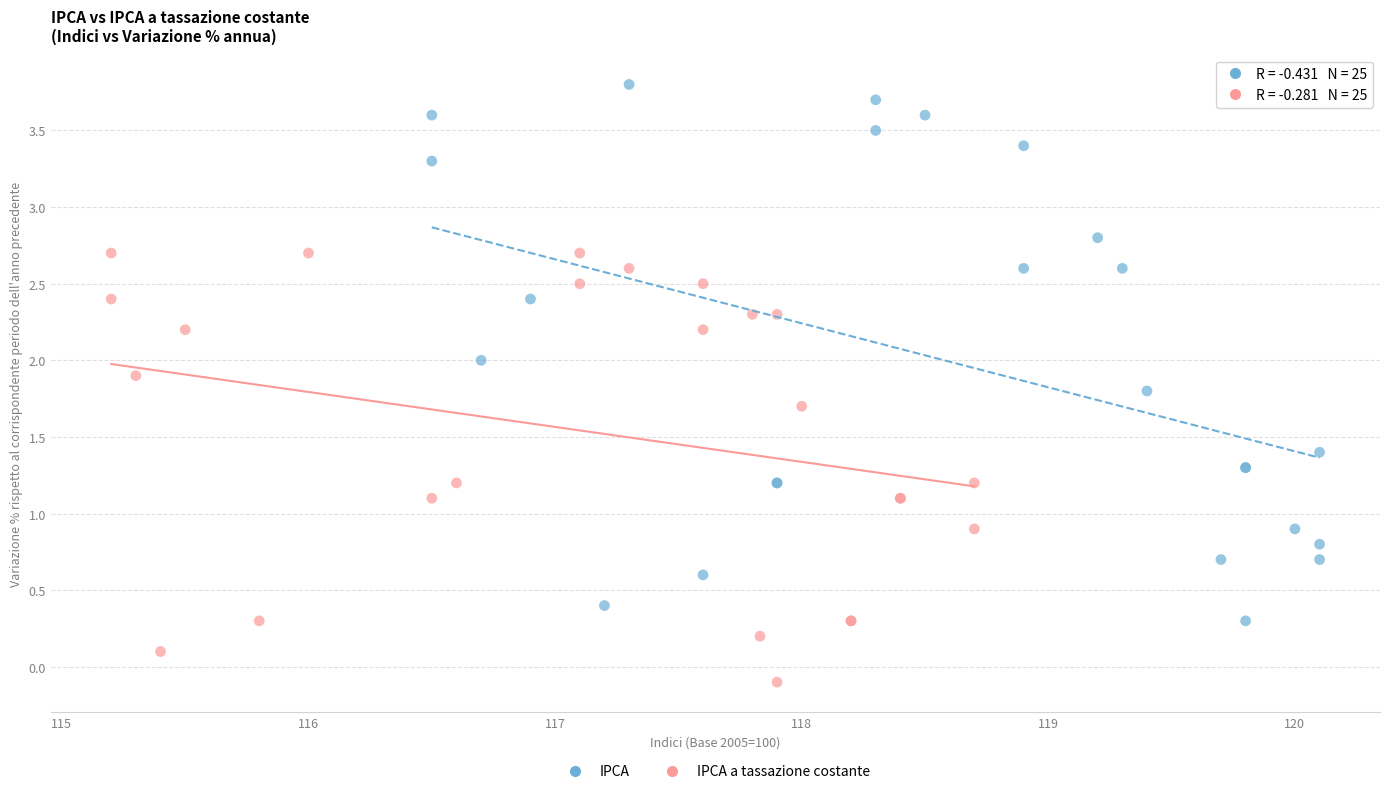

Which series contains the lowest Y value?

IPCA a tassazione costante